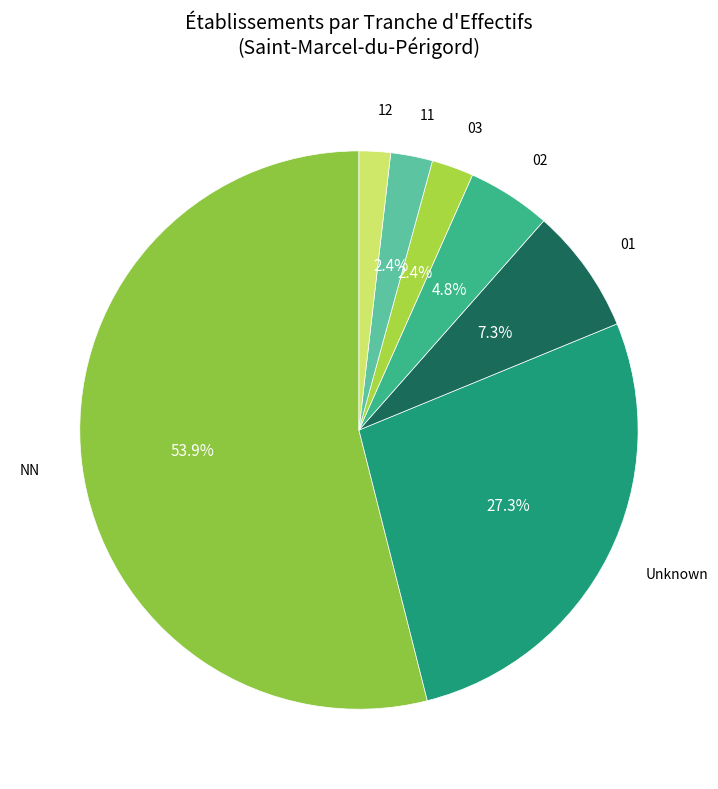

Which has a higher value, NN or 02?

NN